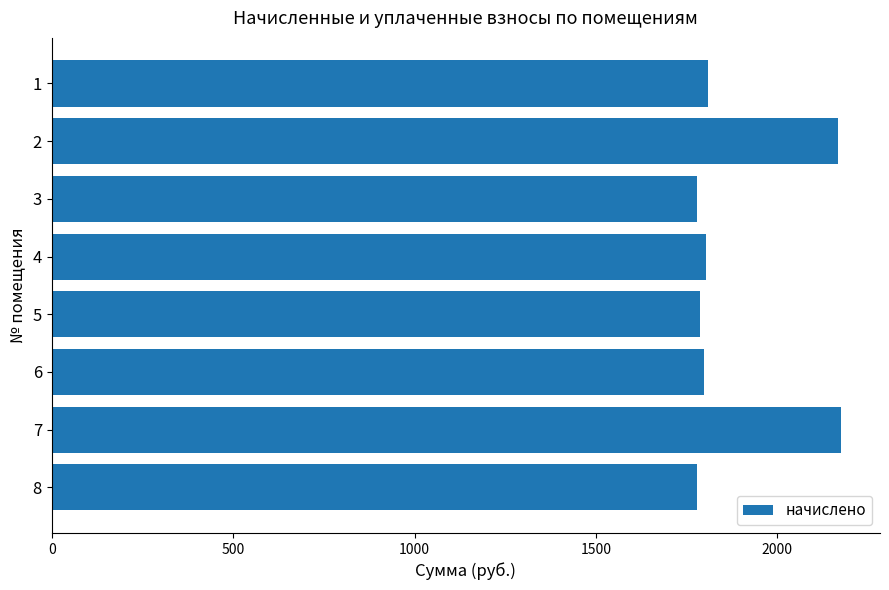

Approximately how many times larger is the value at 5 compared to 3?

1.0